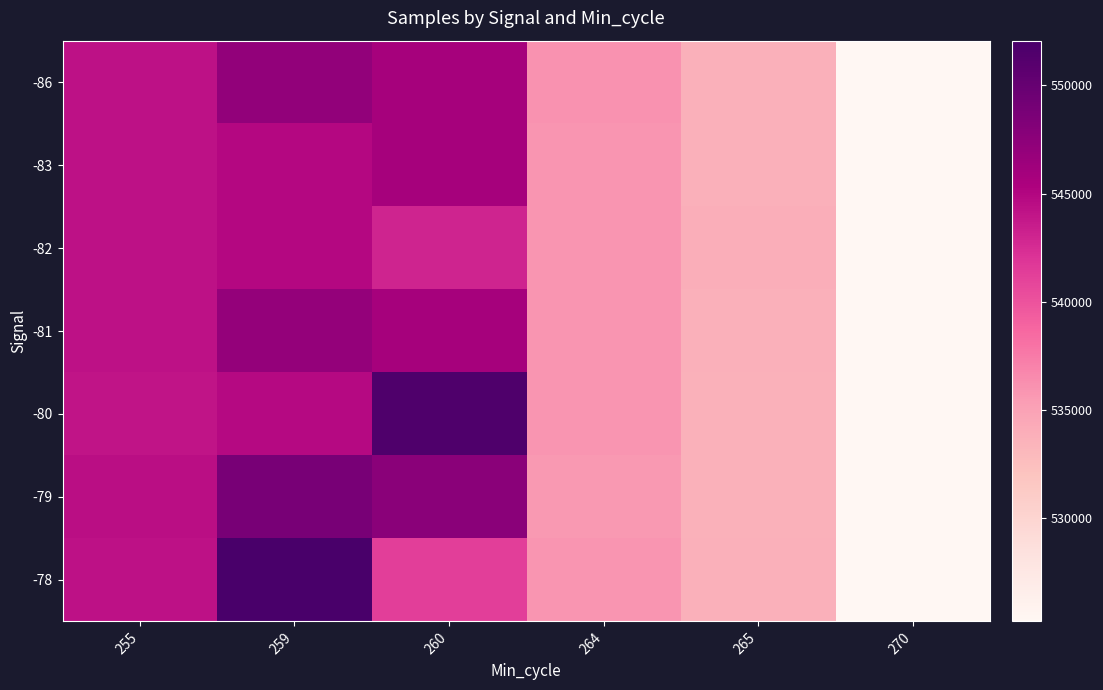

Rank the series by their maximum value, from lowest to highest.

-82, -83, -81, -86, -79, -80, -78